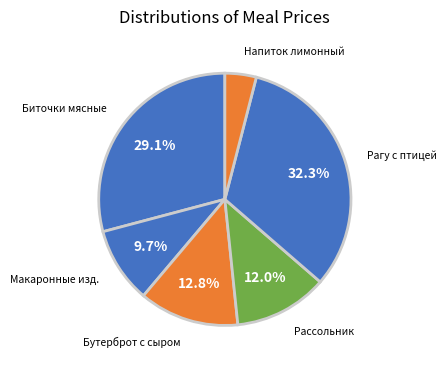

How many slices are in this pie chart?

6